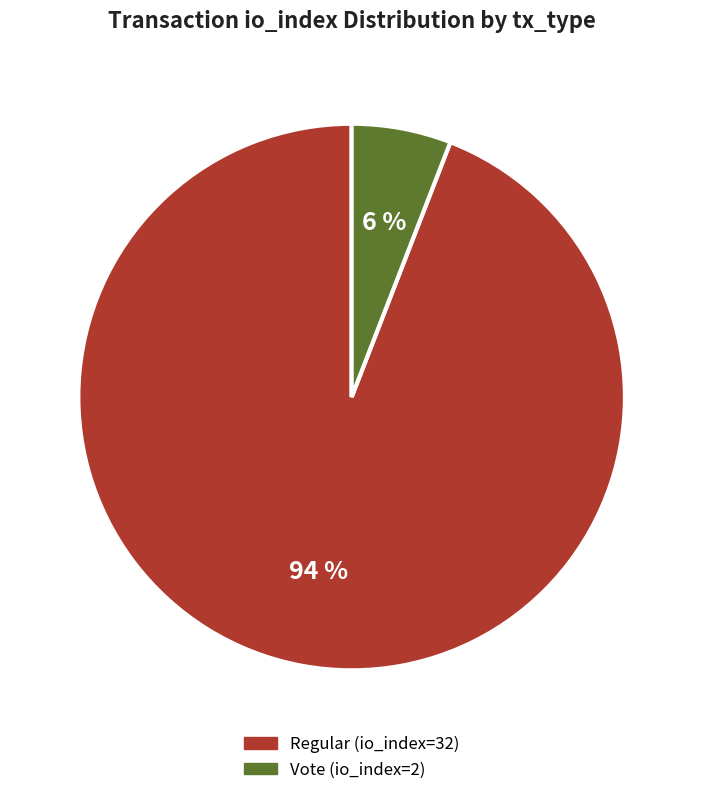

Do Regular (io_index=32) and Vote (io_index=2) together represent more than half of the pie?

Yes